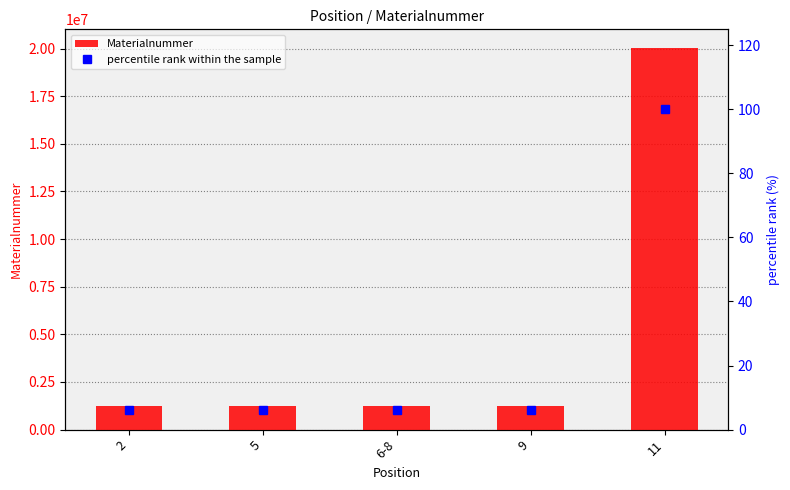

Read the Materialnummer value at 5.

1223715